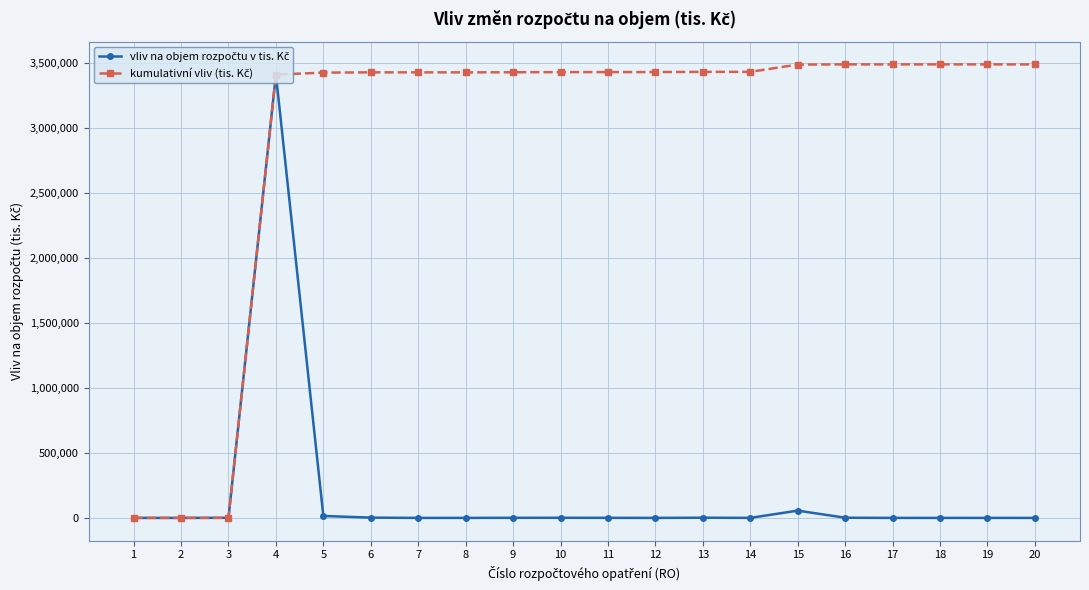

At which category is the sum across all series the highest?

4